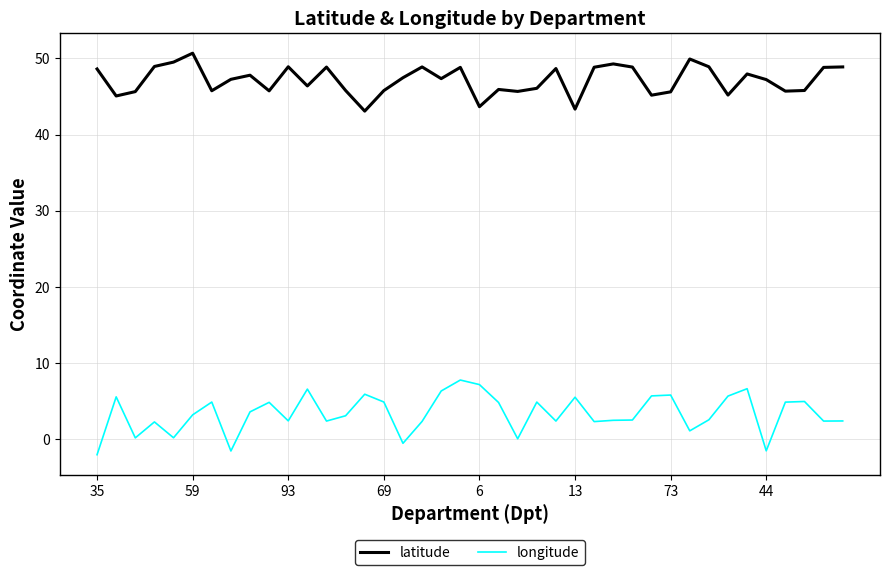

What is the minimum value shown in the chart?

-2.1